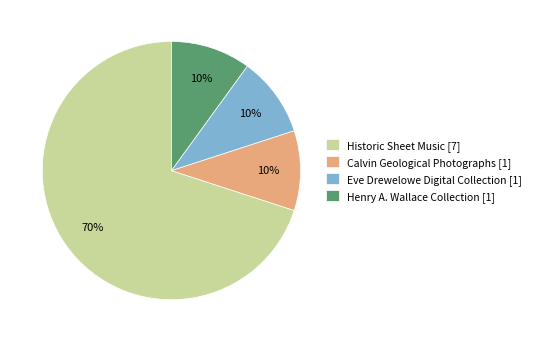

Do Historic Sheet Music [7] and Eve Drewelowe Digital Collection [1] together represent more than half of the pie?

Yes